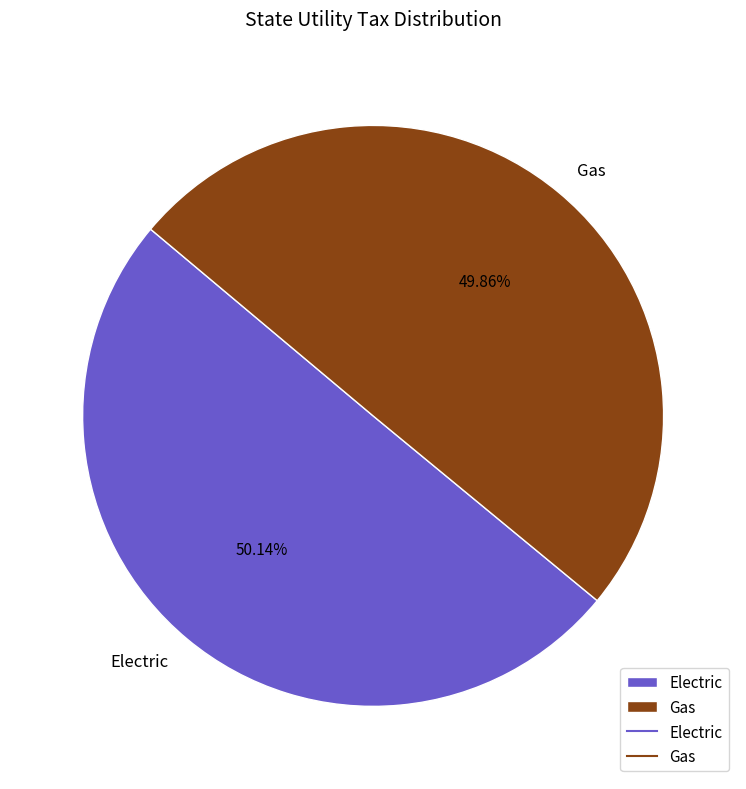

Do Electric and Gas together represent more than half of the pie?

Yes